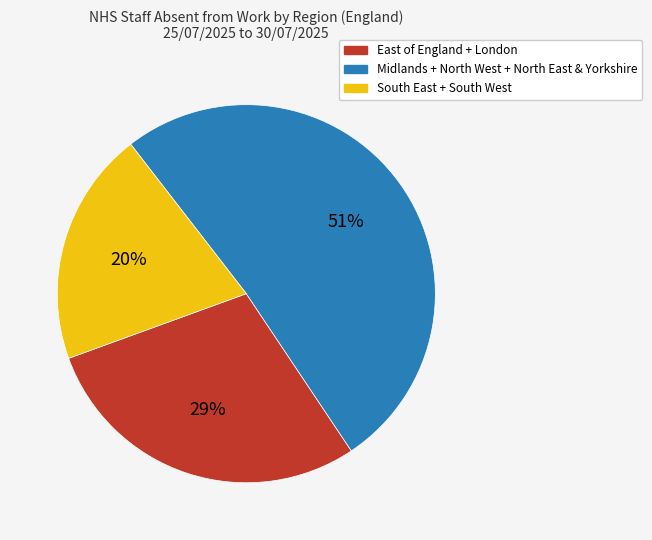

Between Midlands + North West + North East & Yorkshire and South East + South West, which is larger?

Midlands + North West + North East & Yorkshire